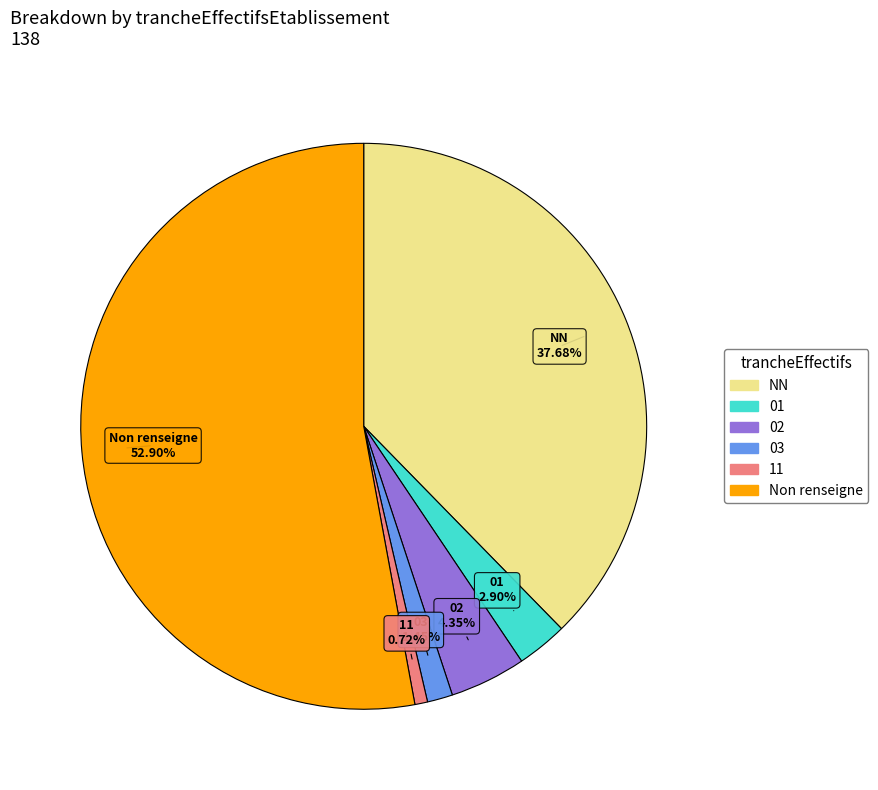

Is NN the majority of the pie?

No